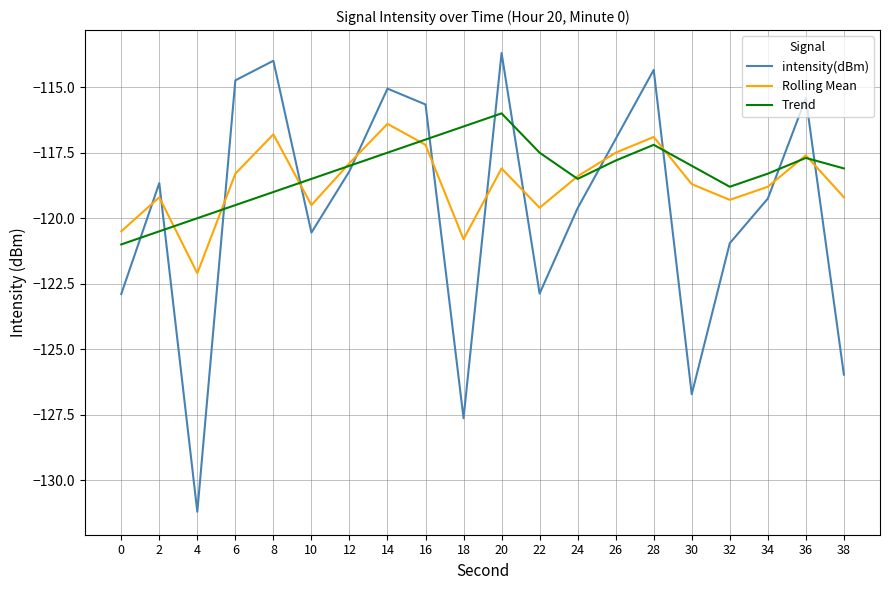

At which category is the sum across all series the highest?

20